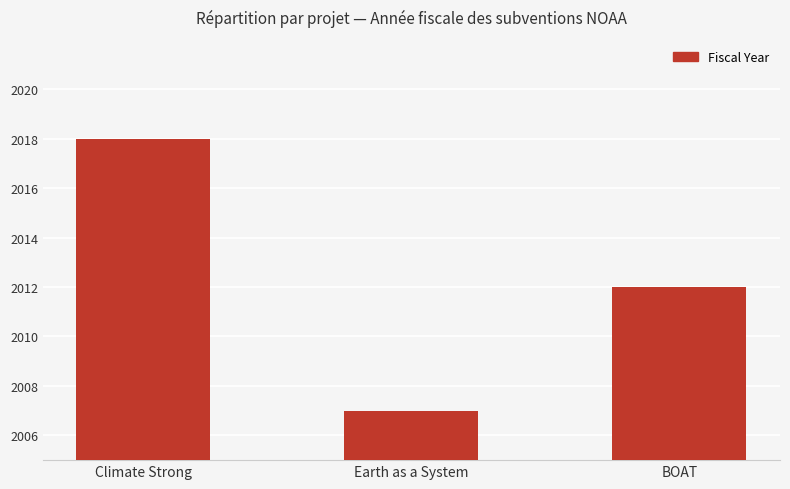

Does the chart contain any negative values?

No